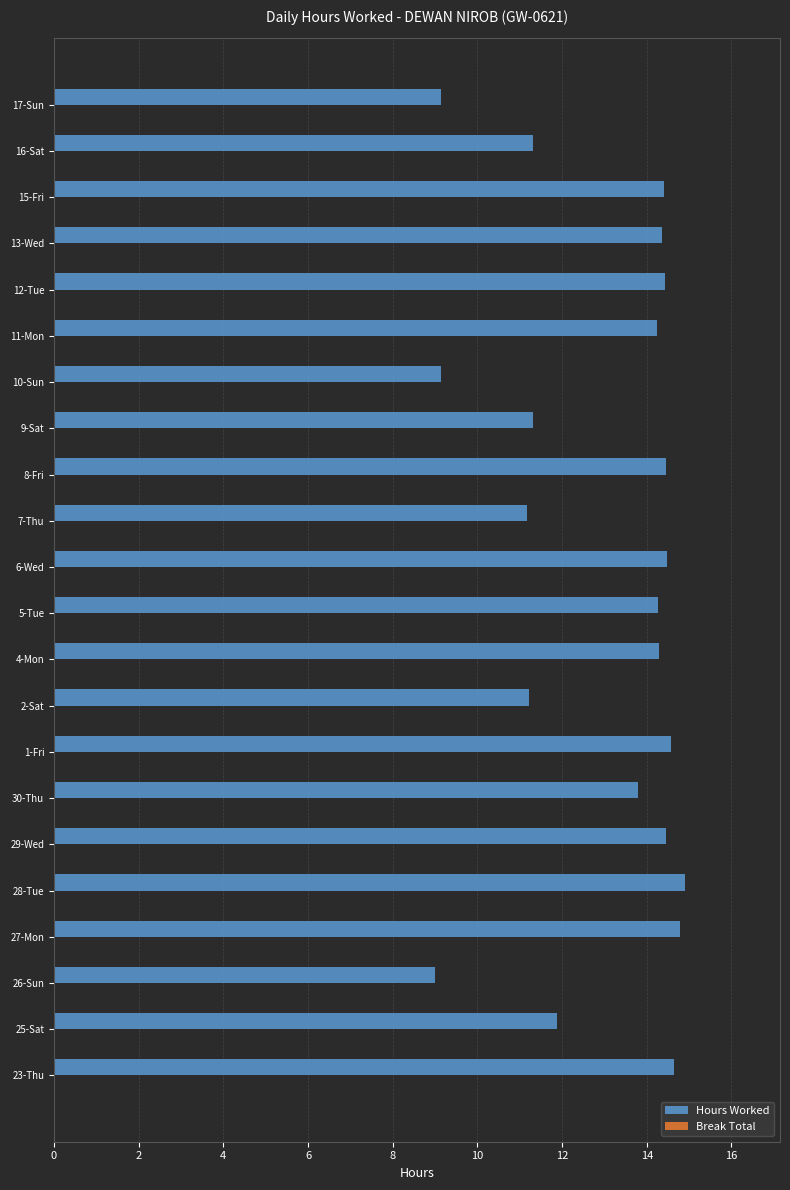

Are the bars grouped side by side (vs. stacked)?

No